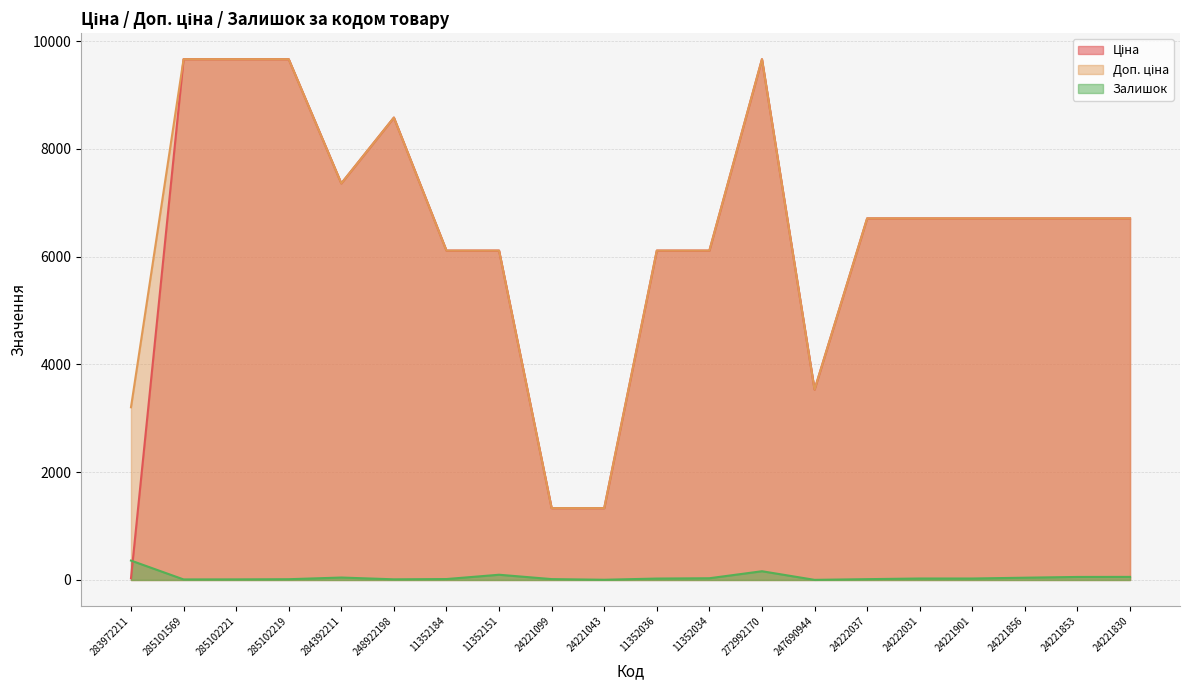

True or false: Ціна and Залишок cross at least once.

True